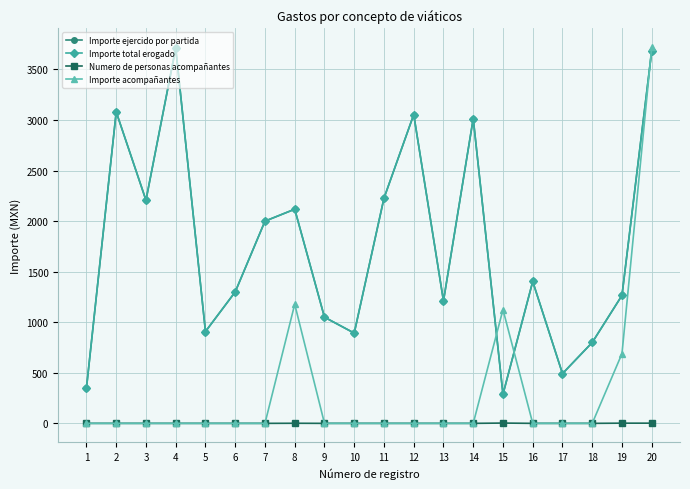

True or false: Importe ejercido por partida has more than 1 points higher than both neighbors.

True